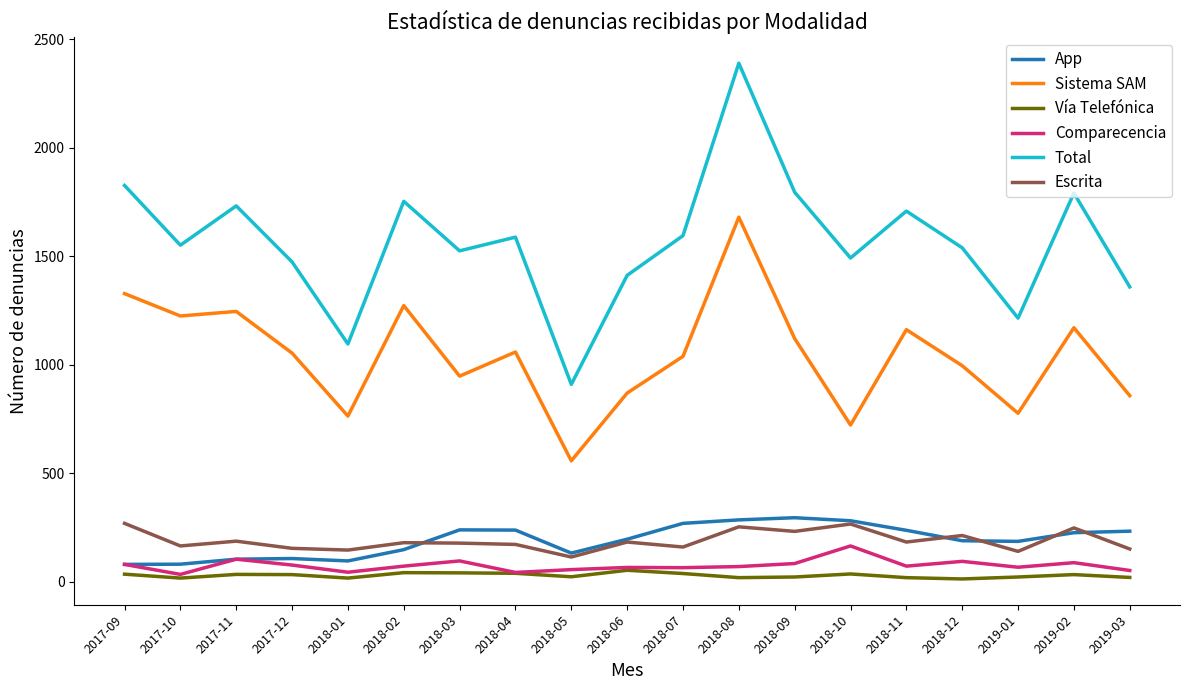

Which series has the largest total across all categories?

Total